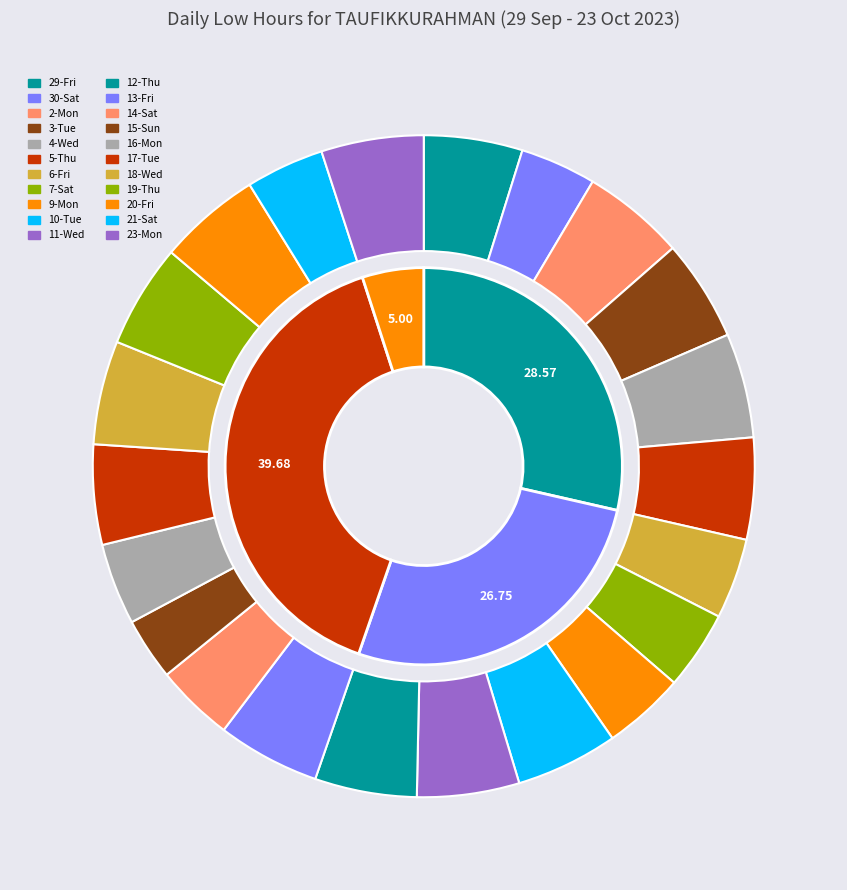

Which category has the smallest portion of the pie?

15-Sun